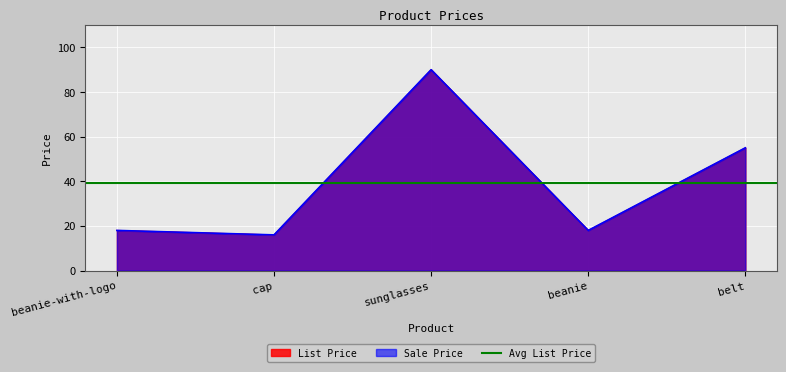

What is the label of the 3rd point from the left?

sunglasses